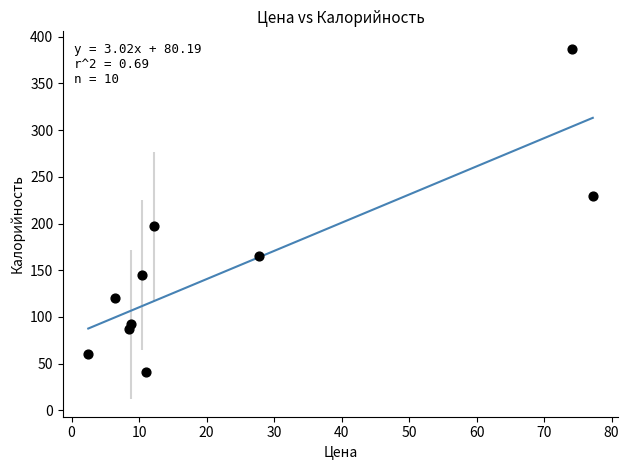

What is the average Y value?

152